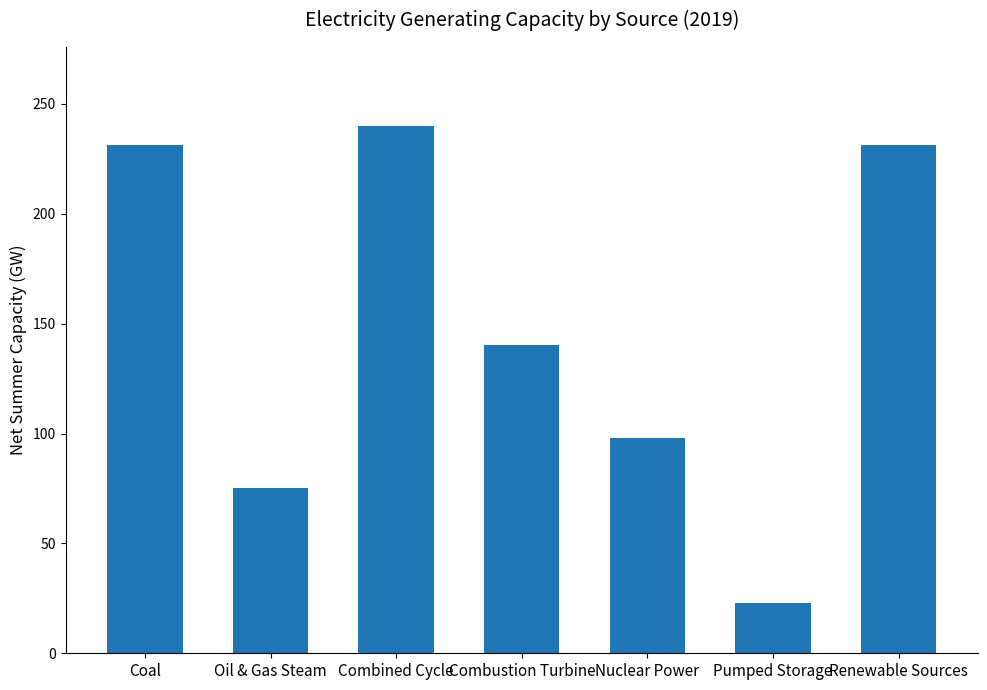

The chart shows a value of 40.9 at Pumped Storage. True or false?

False